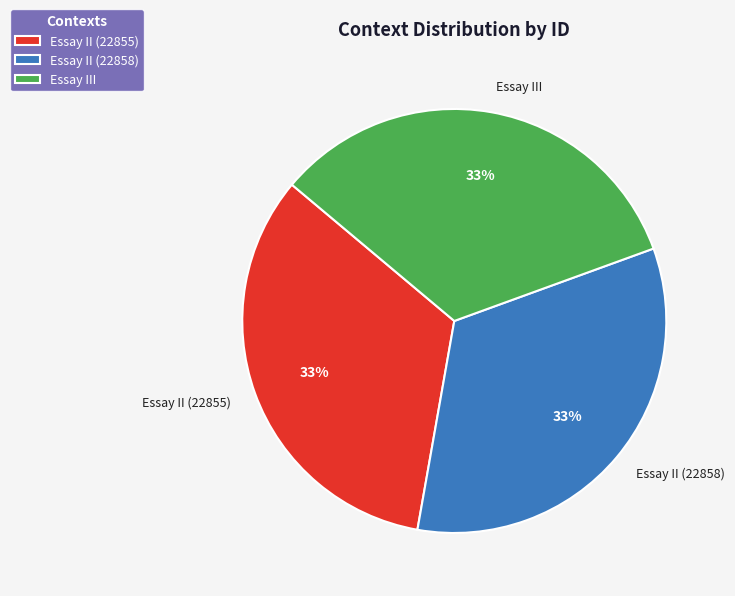

Approximately how many times larger is the value at Essay II (22855) compared to Essay II (22858)?

1.0